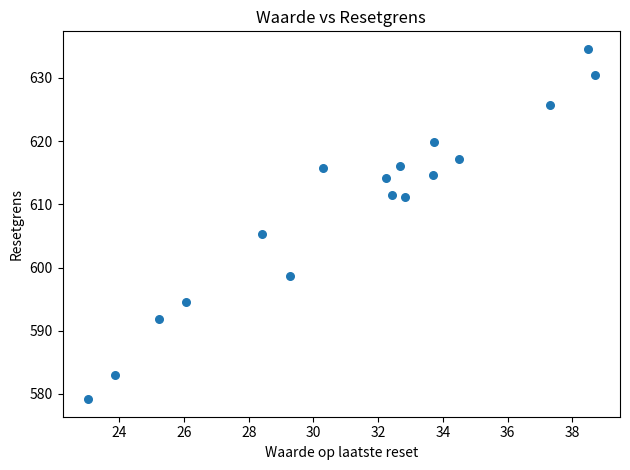

What Y value in the scatter plot is closest to 606?

605.2